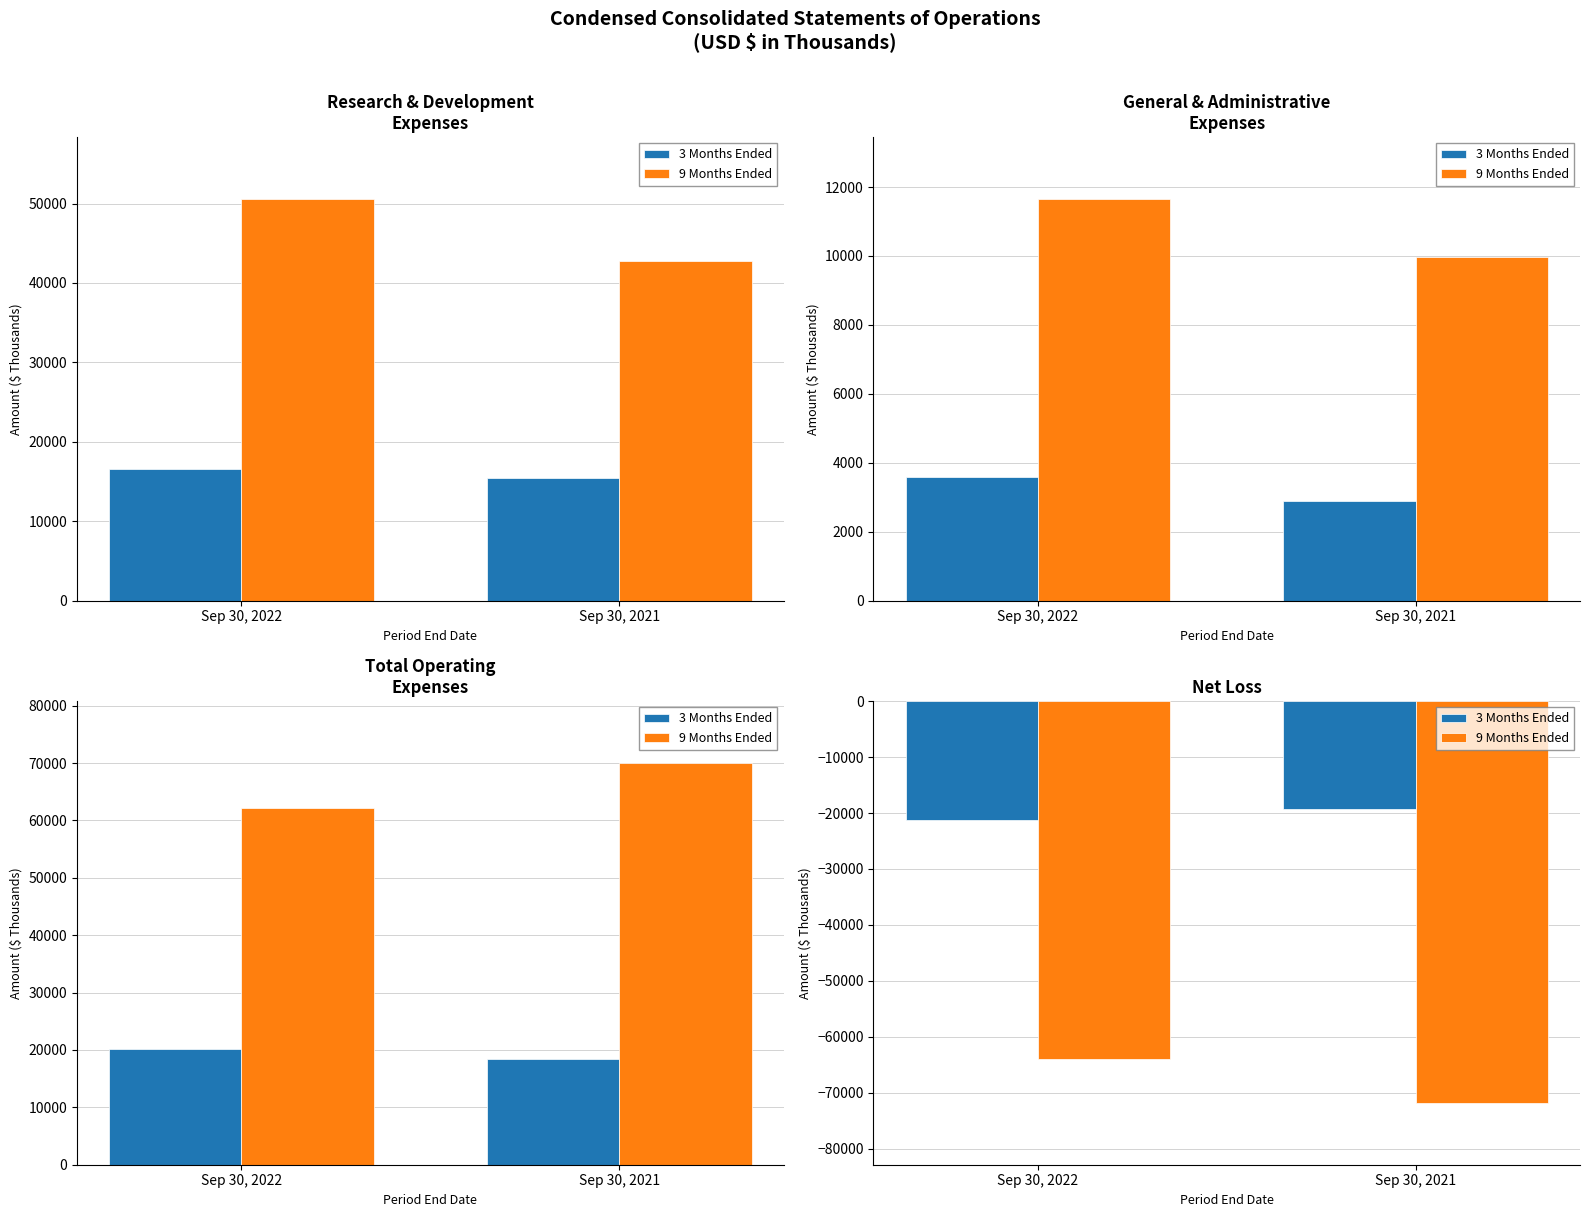

What is the total value across all series at Sep 30, 2022?

-85157